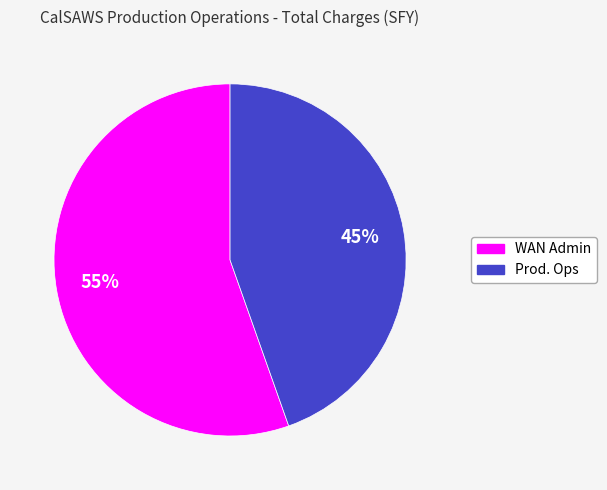

To the nearest percent, what is the average slice percentage?

50%